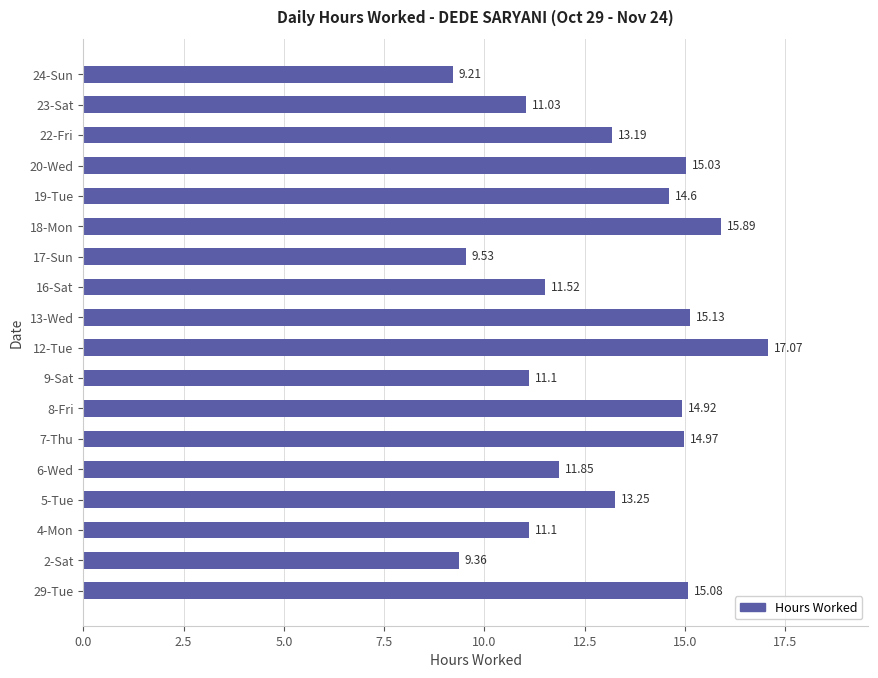

What is the change in value from 16-Sat to 18-Mon?

+4.4